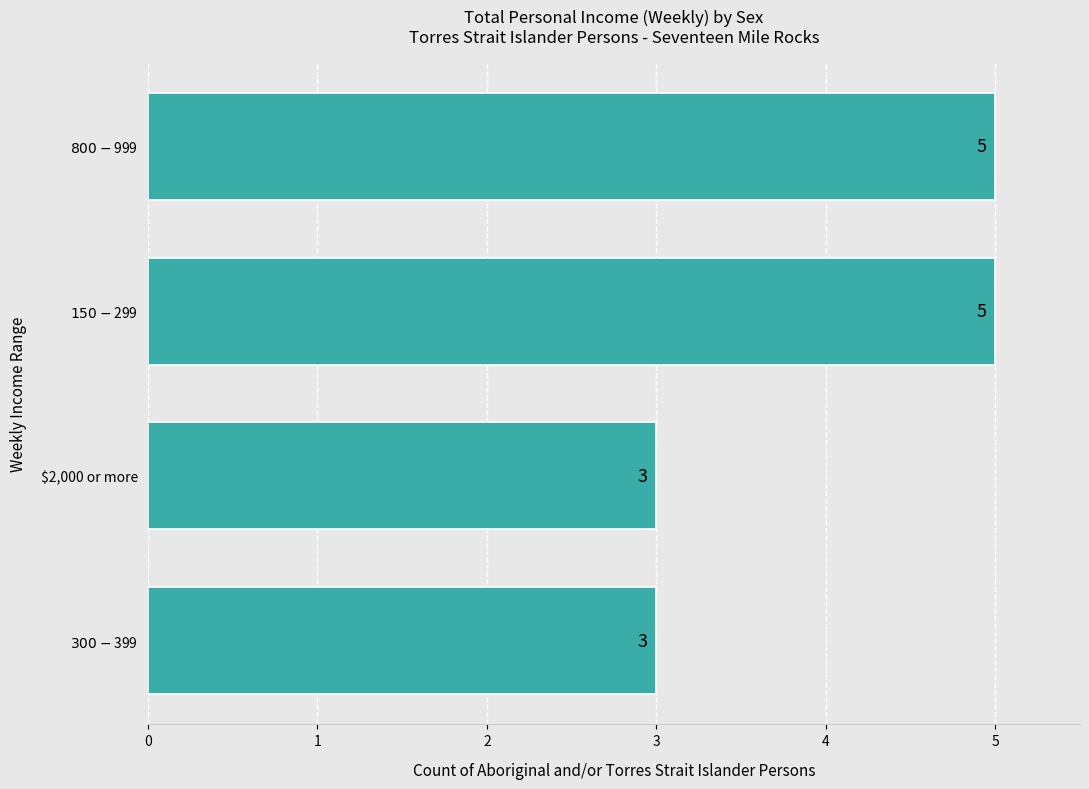

What is the greatest value displayed?

5